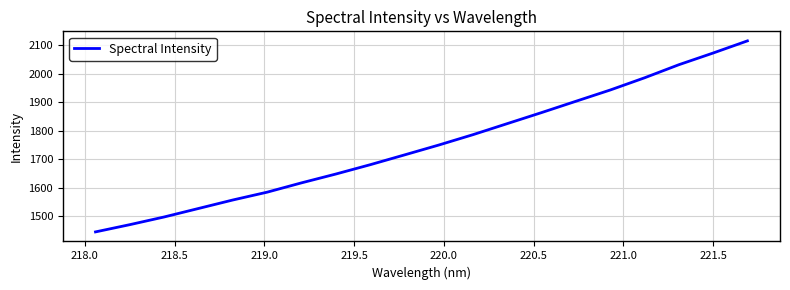

What is the maximum value shown in the chart?

2115.7